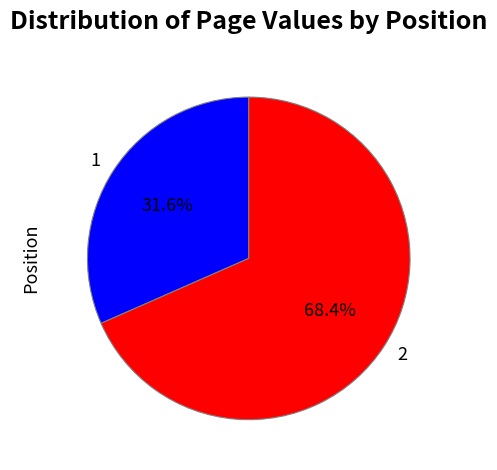

Does 2 account for over 50% of the chart?

Yes